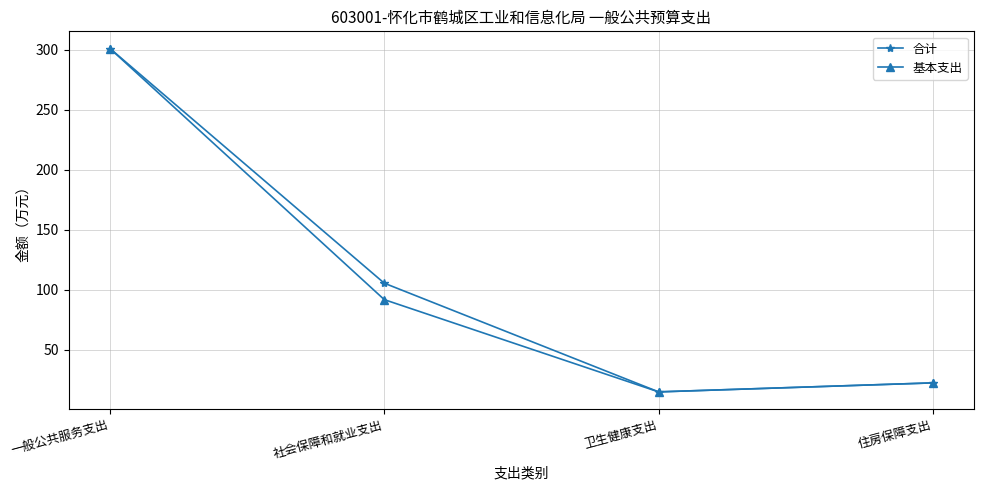

Rank the series by their average value, from lowest to highest.

基本支出, 合计